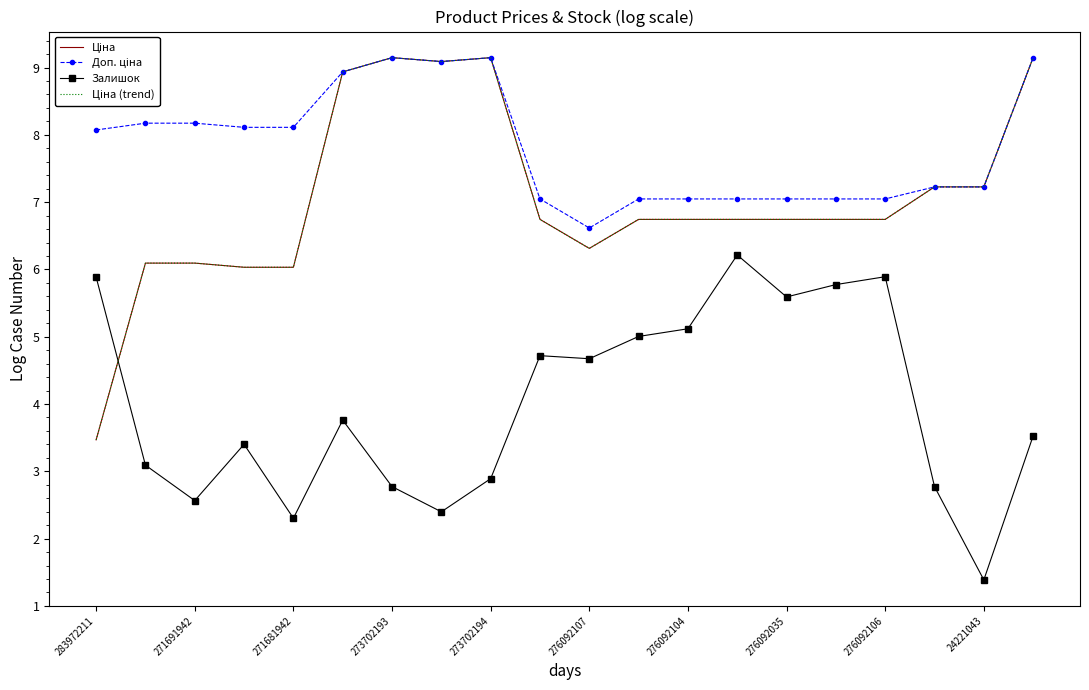

How many data points in Залишок are above 3?

13